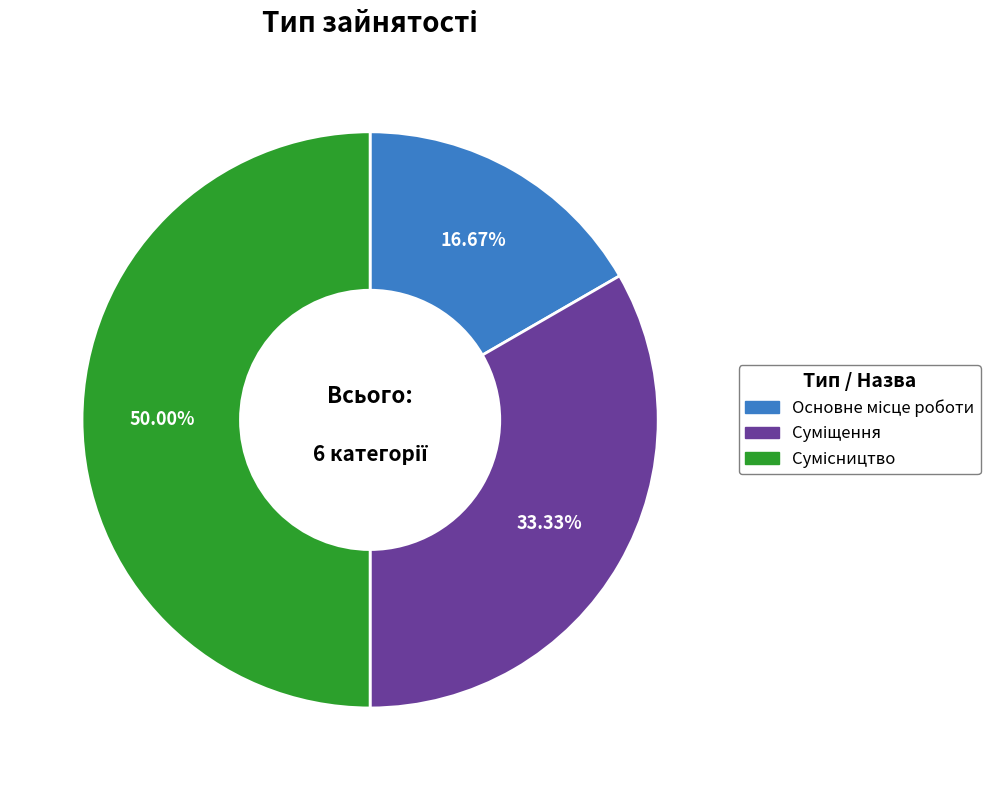

To the nearest percent, what is the difference between the Основне місце роботи and Сумісництво slice percentages?

33%